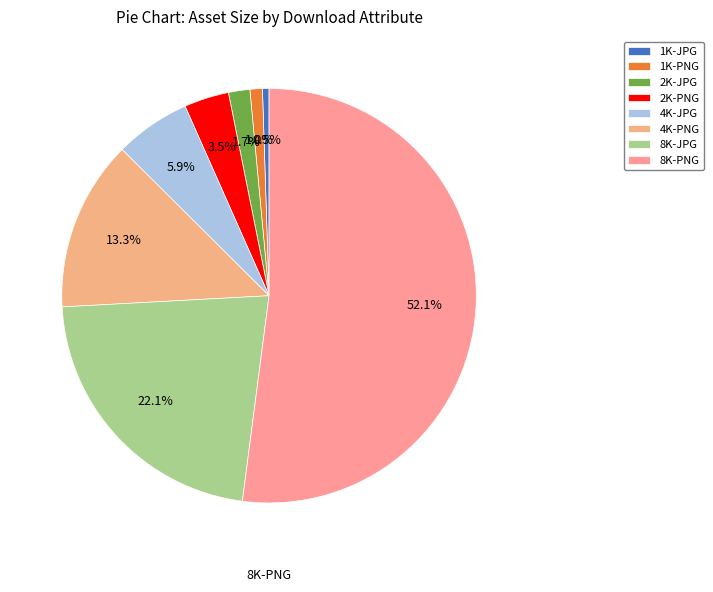

Which has a higher value, 1K-PNG or 2K-JPG?

2K-JPG